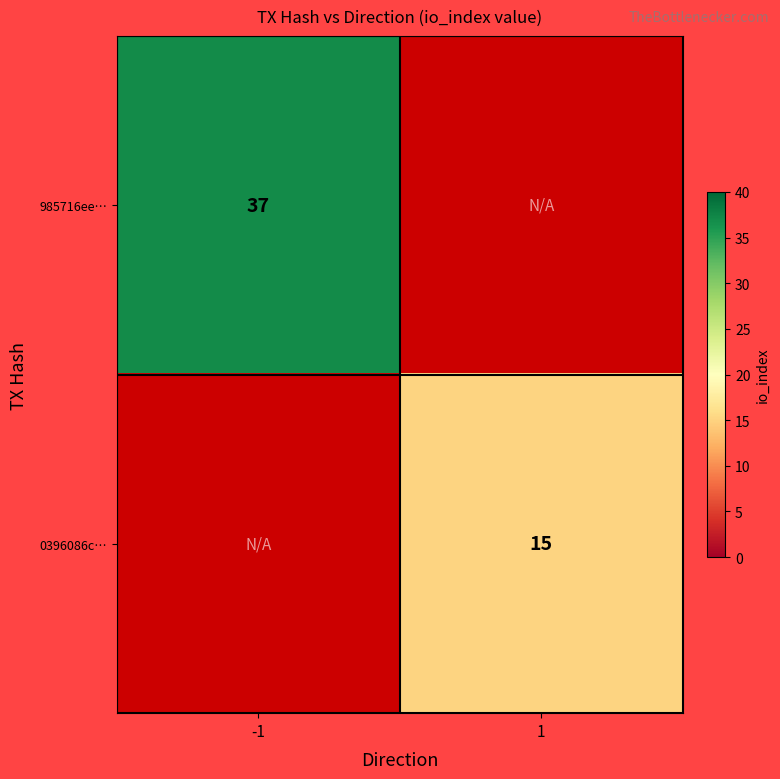

Is it true that 985716ee… equals 62 at -1?

False